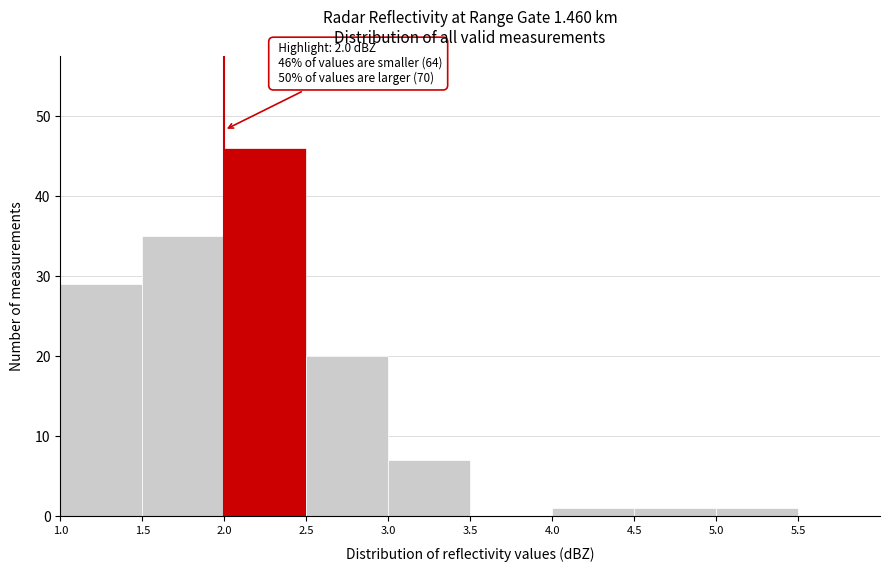

Over which range of the x-axis is the bar tallest?

2.0 to 2.5